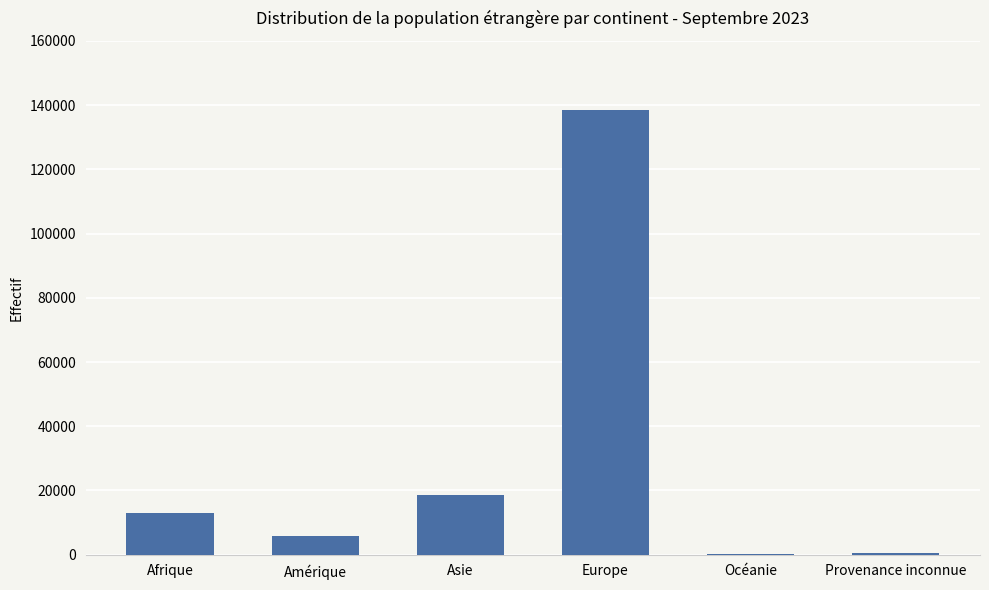

Which label corresponds to the largest value in the chart?

Europe